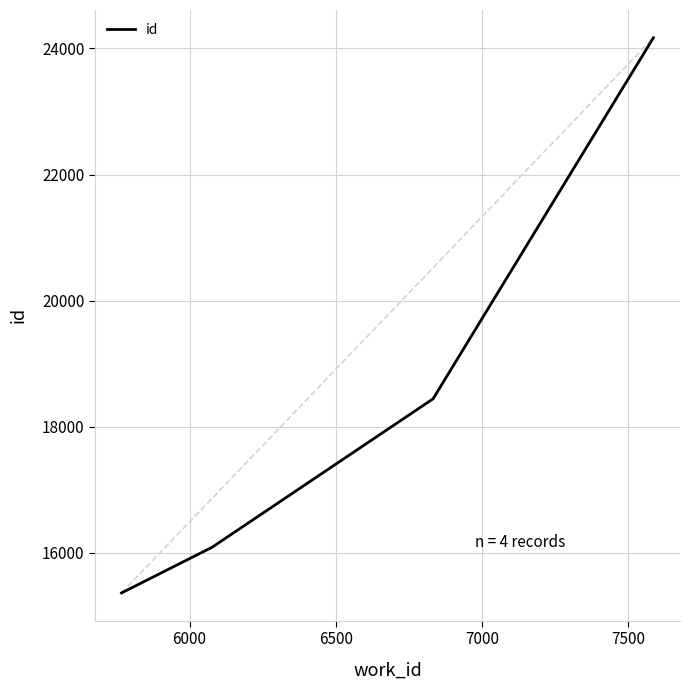

What is the sum of all values?

74058